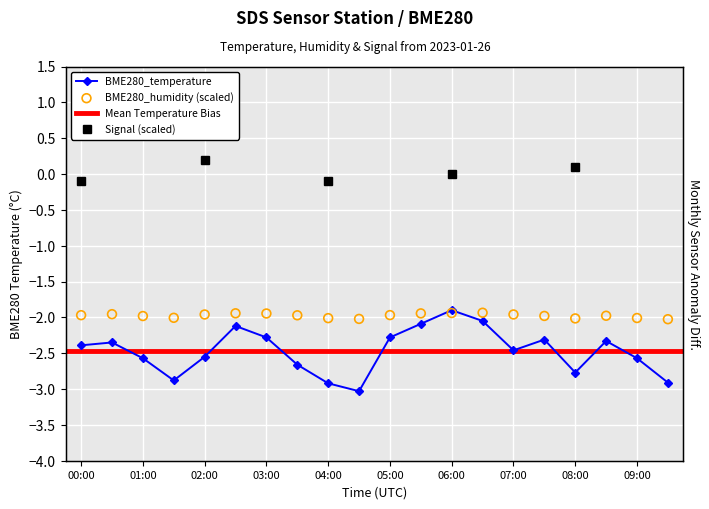

Which series reaches the minimum Y coordinate?

BME280_temperature